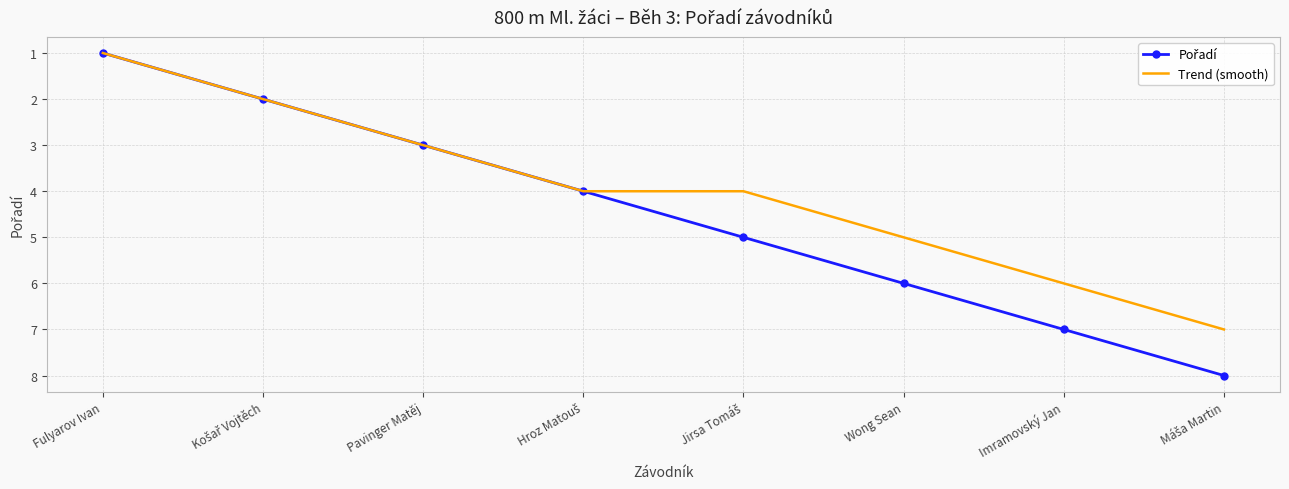

What position from the right is Wong Sean?

3